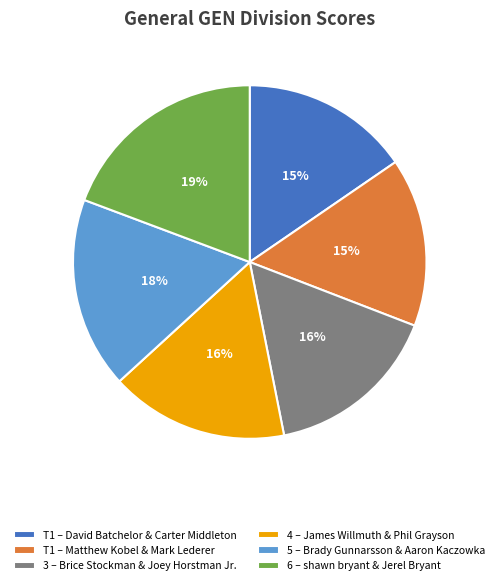

To the nearest percent, what percentage of the pie is 4 – James Willmuth & Phil Grayson?

16%